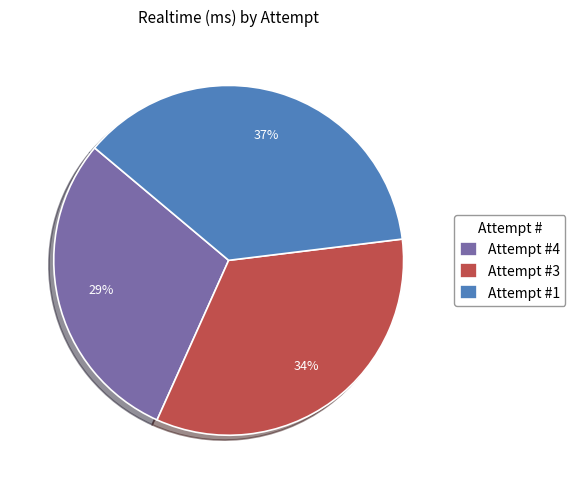

Which category has the biggest portion of the pie?

Attempt #1